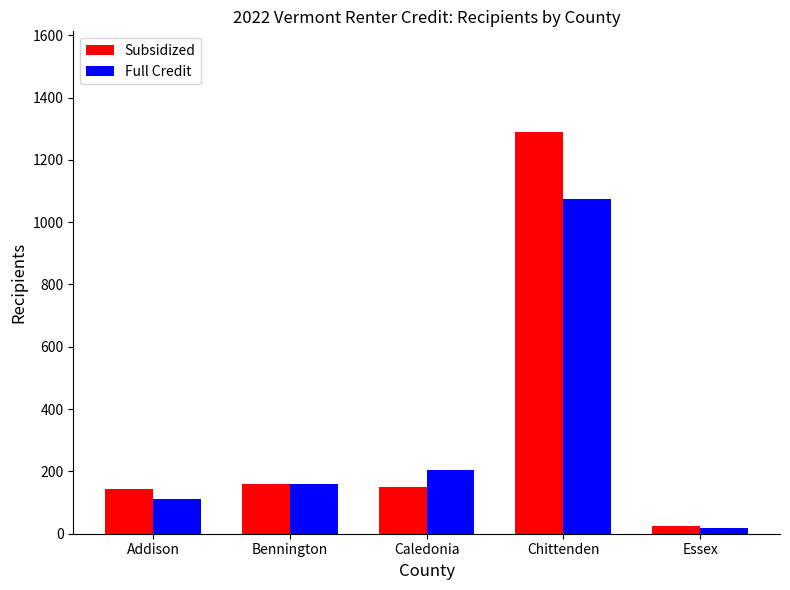

Which series changed the most between Addison and Chittenden?

Subsidized